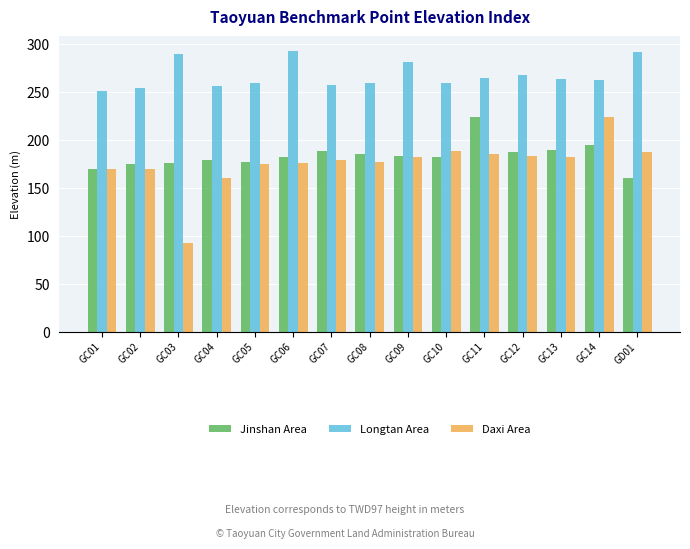

True or false: Jinshan Area has a value of 160.0 at GD01.

True